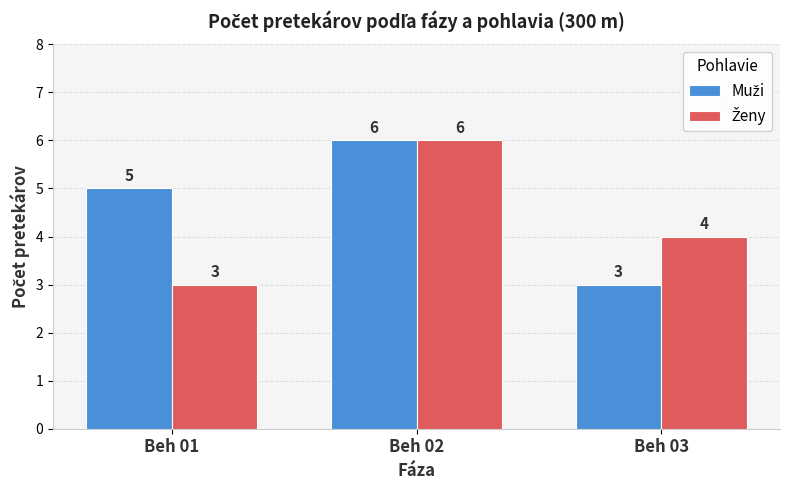

What is the total value across all series at Beh 01?

8